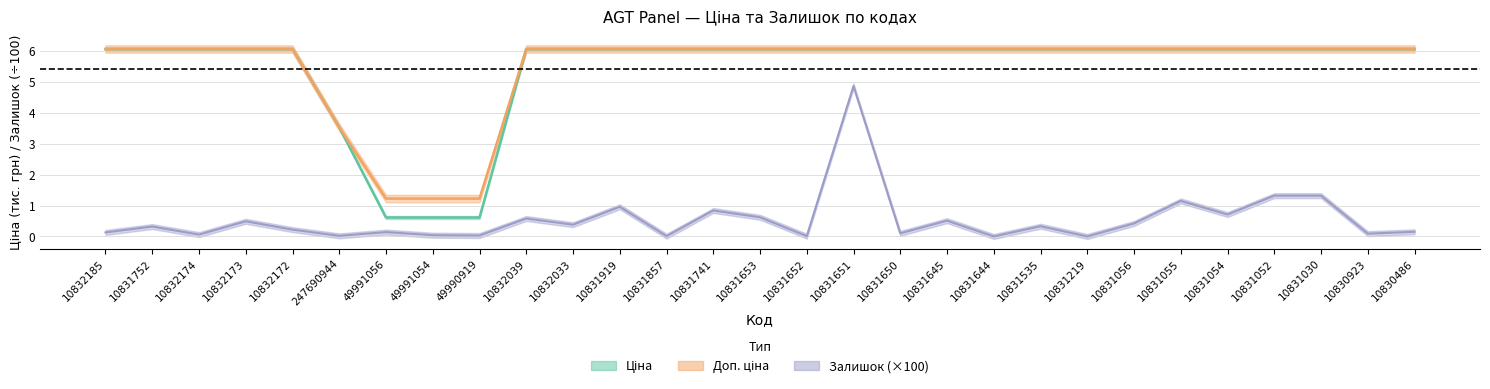

How many data points in Доп. ціна are above 6?

25